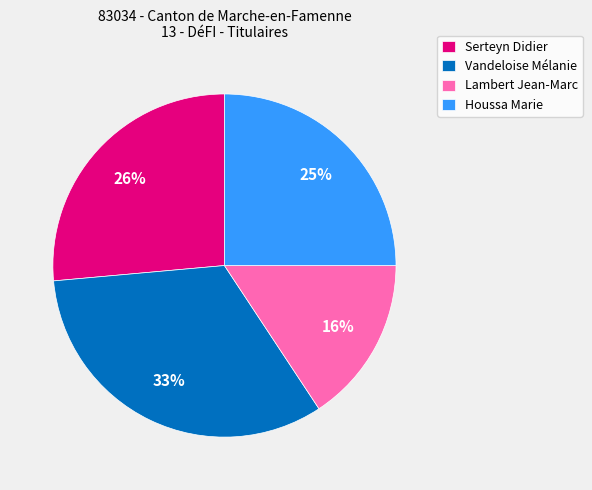

To the nearest percent, what is the combined percentage of Serteyn Didier and Houssa Marie?

51%